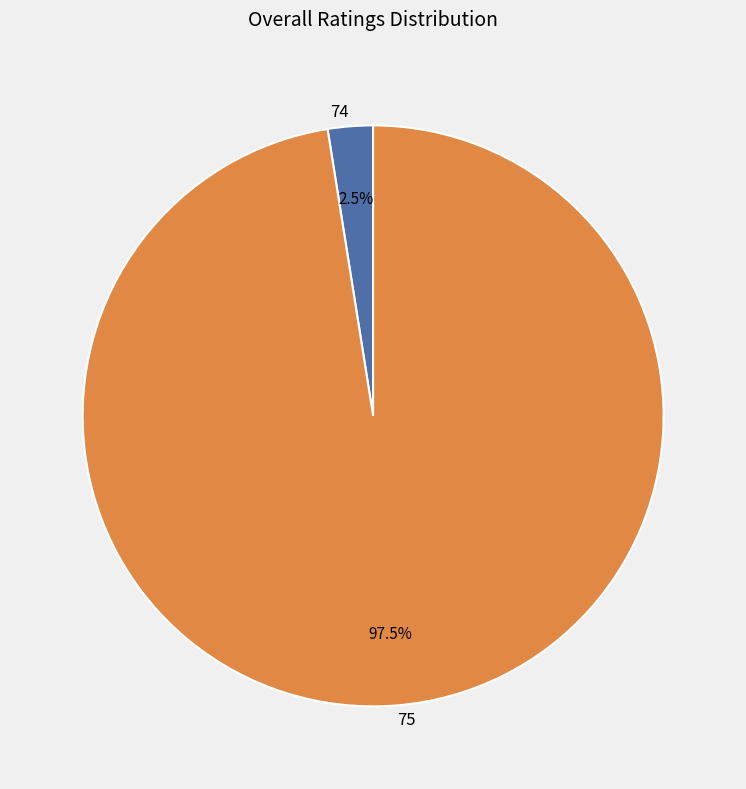

Rank the categories by value from lowest to highest.

74, 75